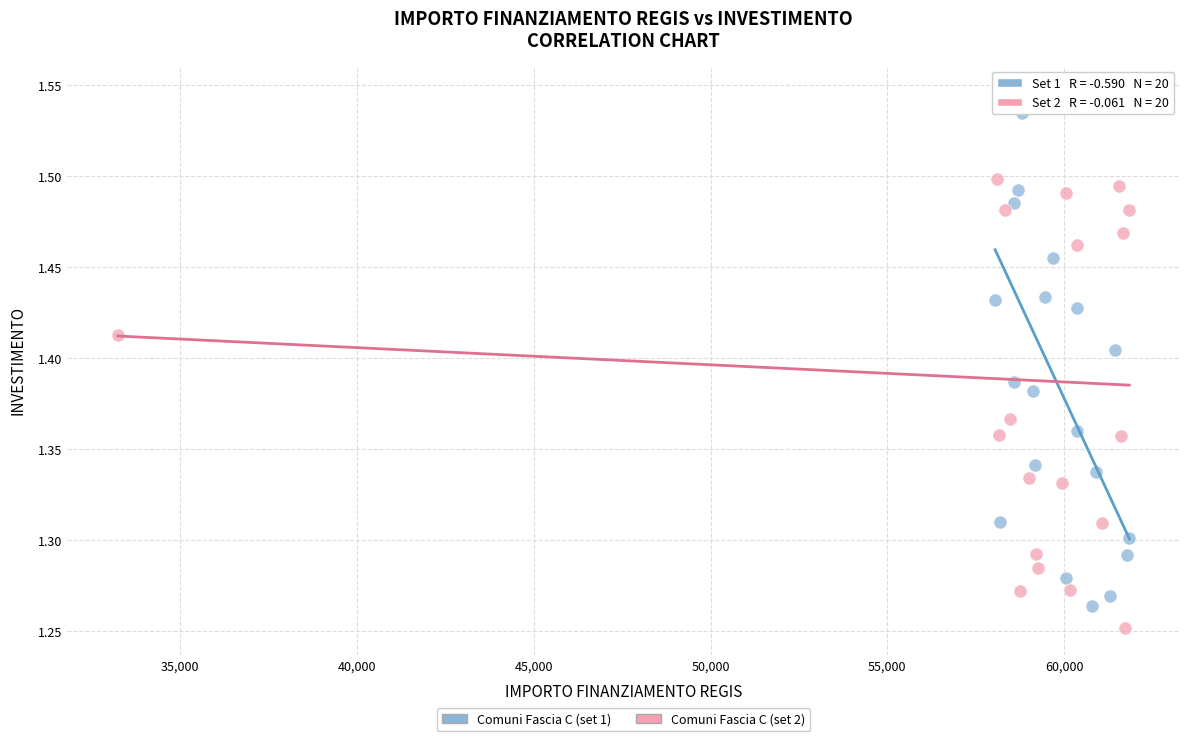

What are all the series names shown in the legend?

Comuni Fascia C (set 1), Comuni Fascia C (set 2)